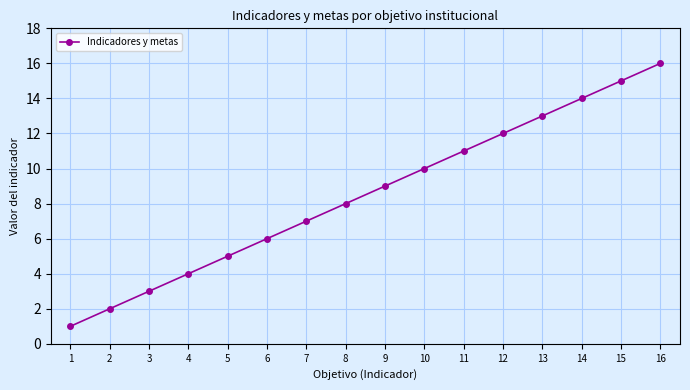

What is the change in value from 2 to 14?

+12